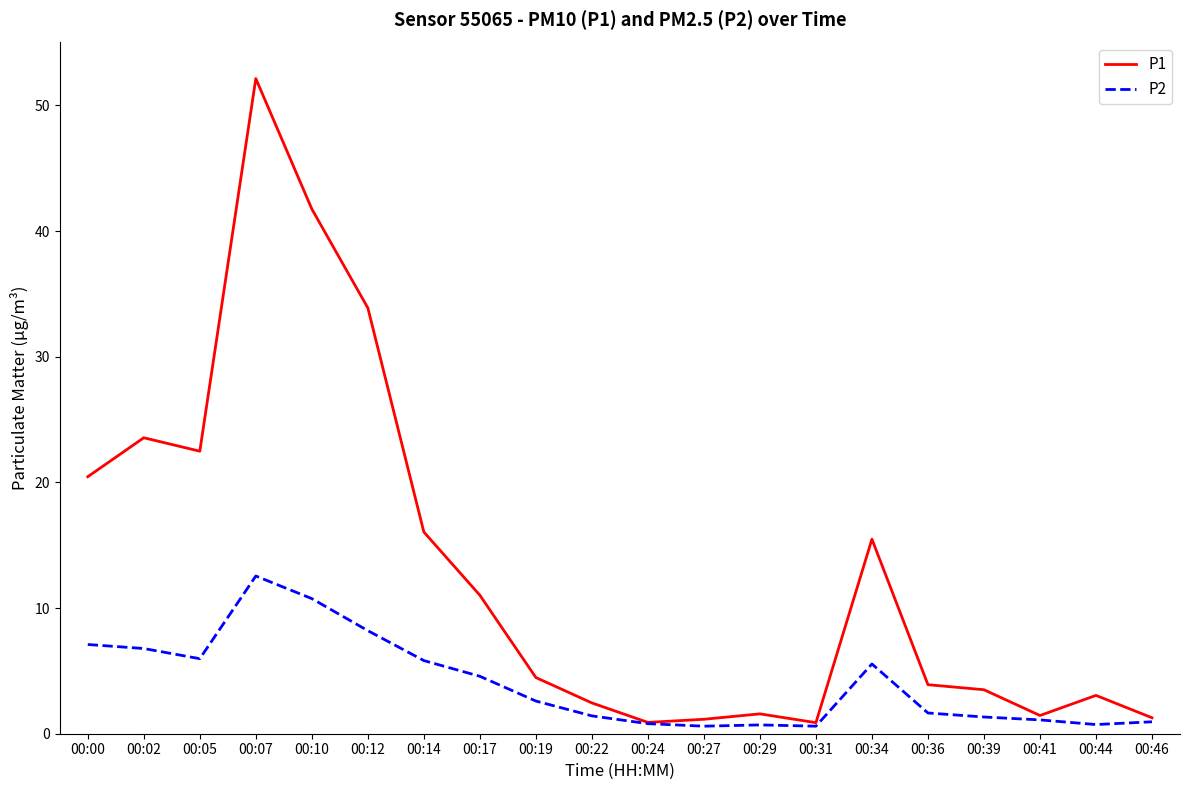

Is it true that P2 equals 3.4 at 00:02?

False